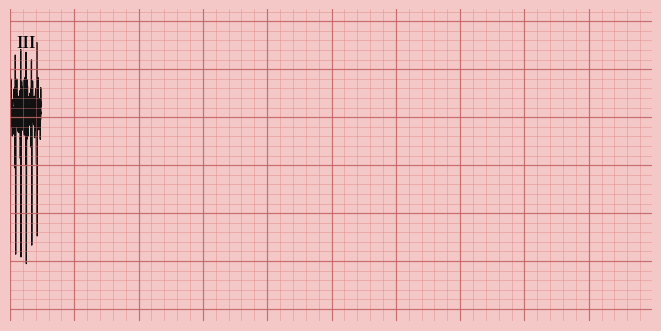

How many lines are shown in the chart?

2